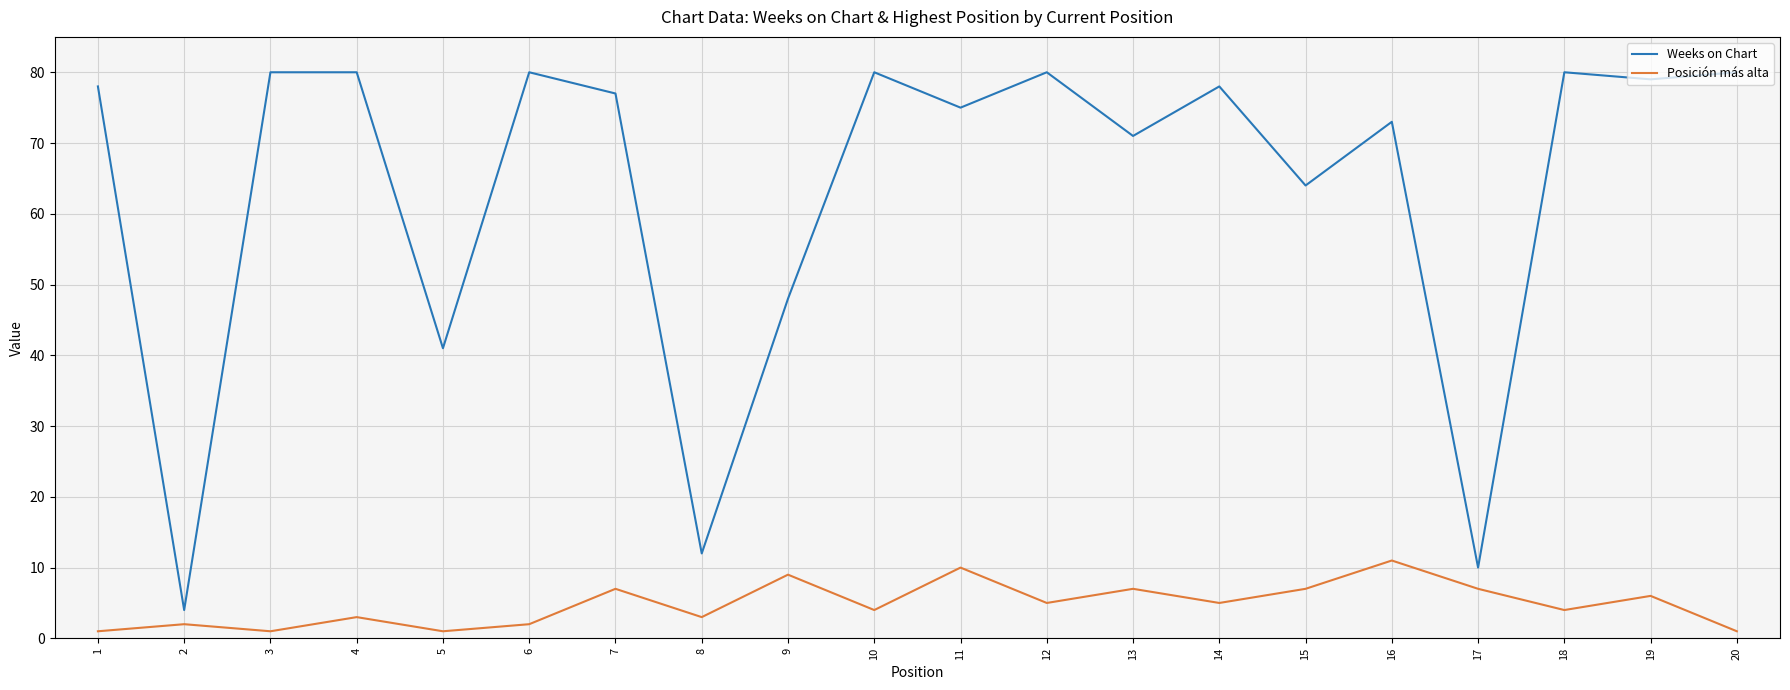

True or false: Weeks on Chart and Posición más alta cross at least once.

False